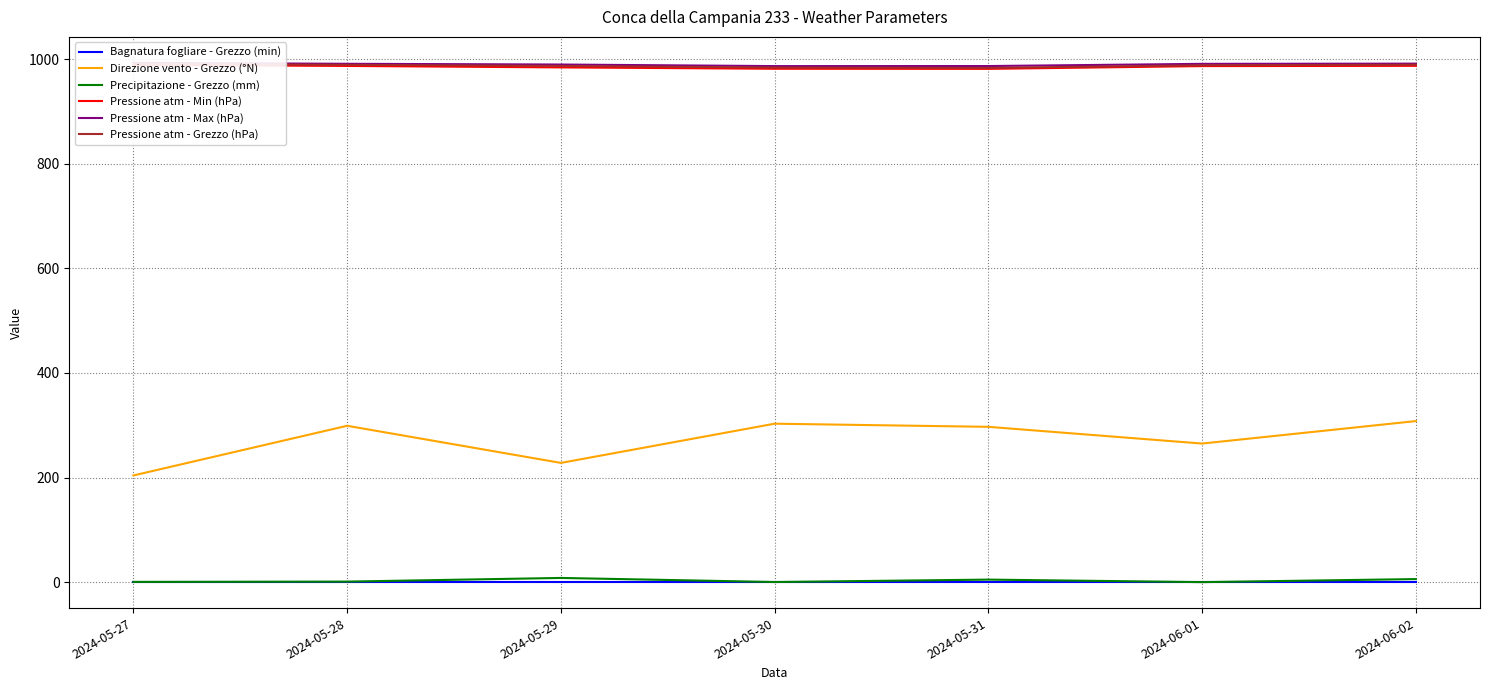

What is the value of the Precipitazione - Grezzo (mm) point at the 5th from the left?

4.8